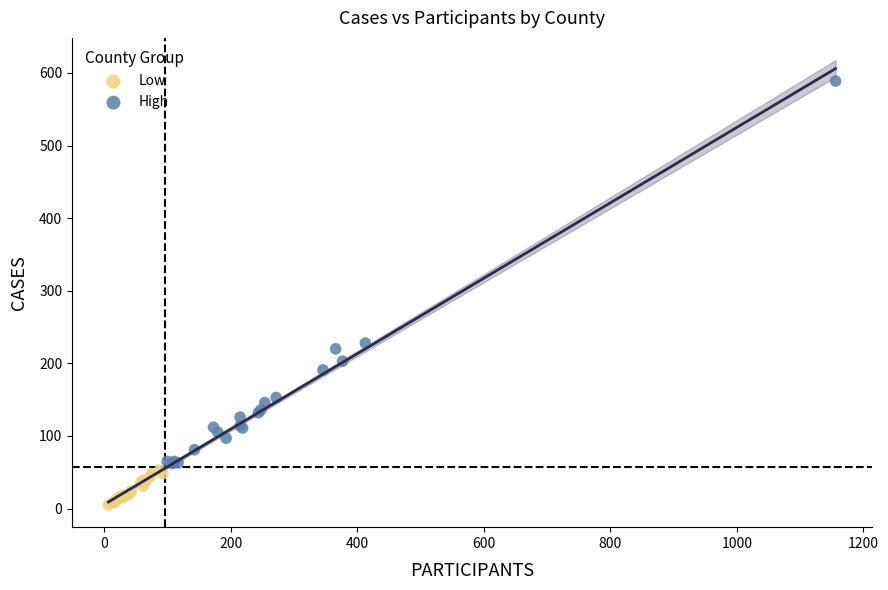

Which series contains the lowest Y value?

Low